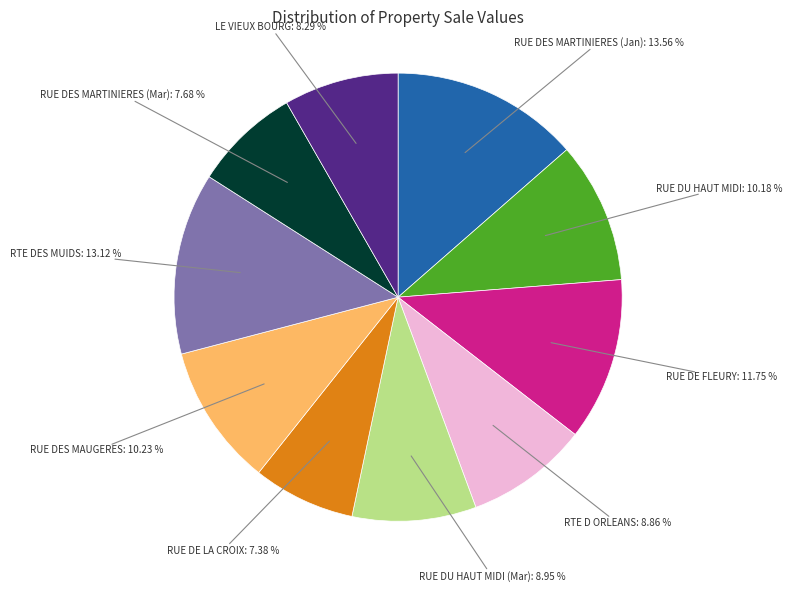

Is there any slice that represents more than half of the pie?

No